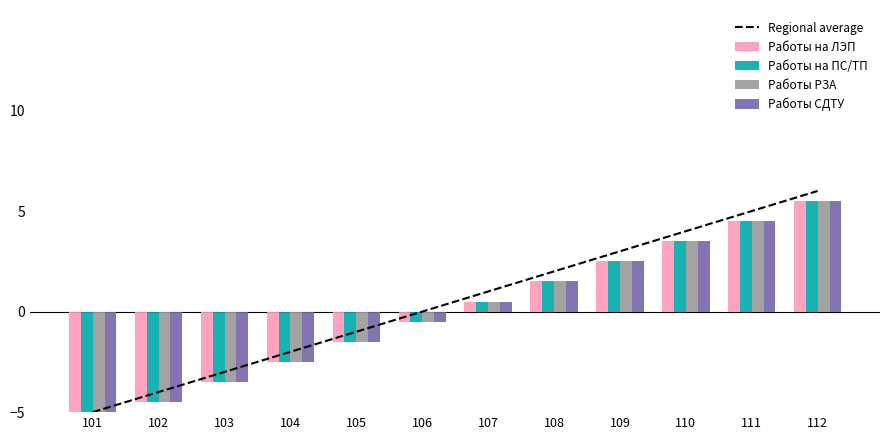

What is the total value across all series at 102?

-22.0